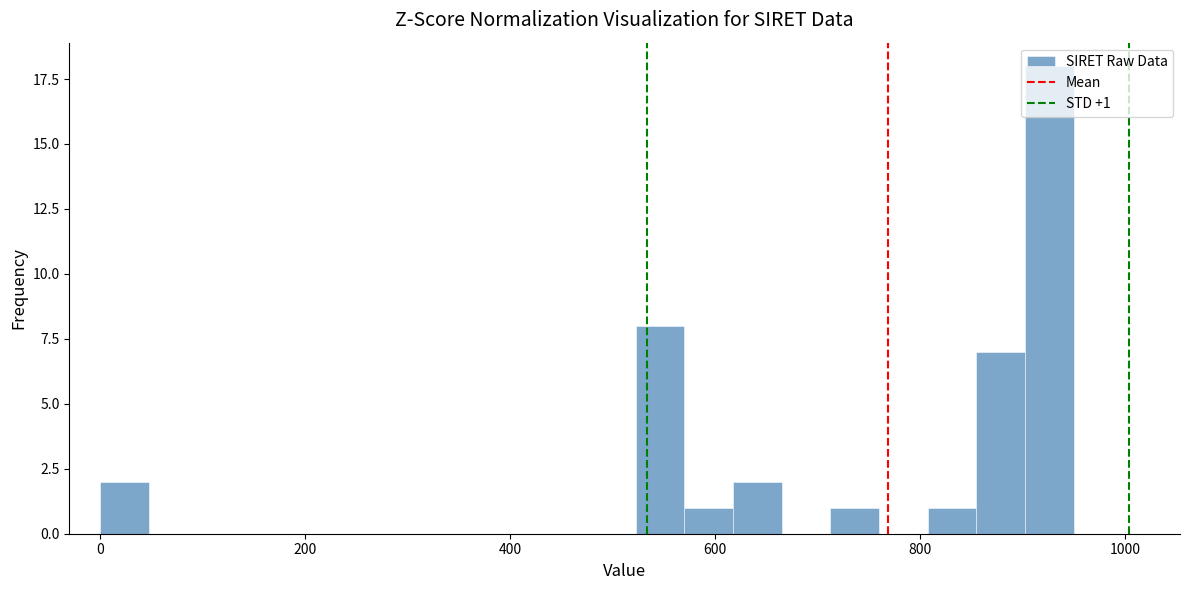

Around what value on the x-axis is the tallest bar? Give the approximate position of its centre, as read against the axis.

920